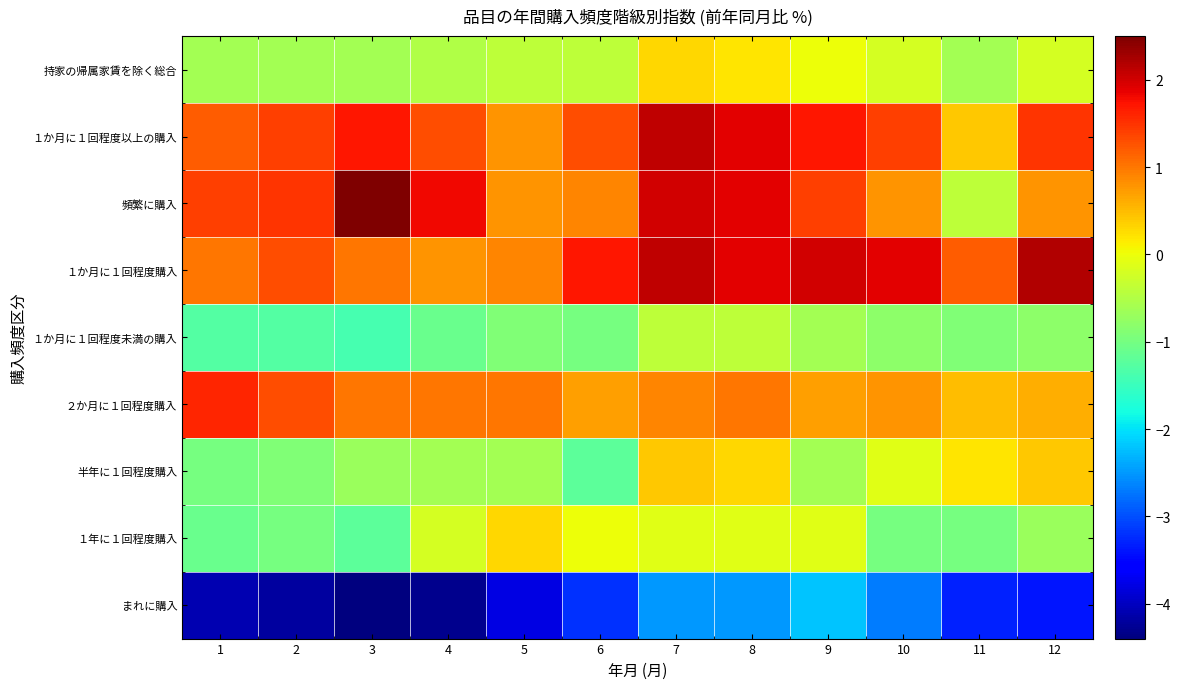

Rank the series at 7 from highest to lowest value.

１か月に１回程度以上の購入, １か月に１回程度購入, 頻繁に購入, ２か月に１回程度購入, 半年に１回程度購入, 持家の帰属家賃を除く総合, １年に１回程度購入, １か月に１回程度未満の購入, まれに購入